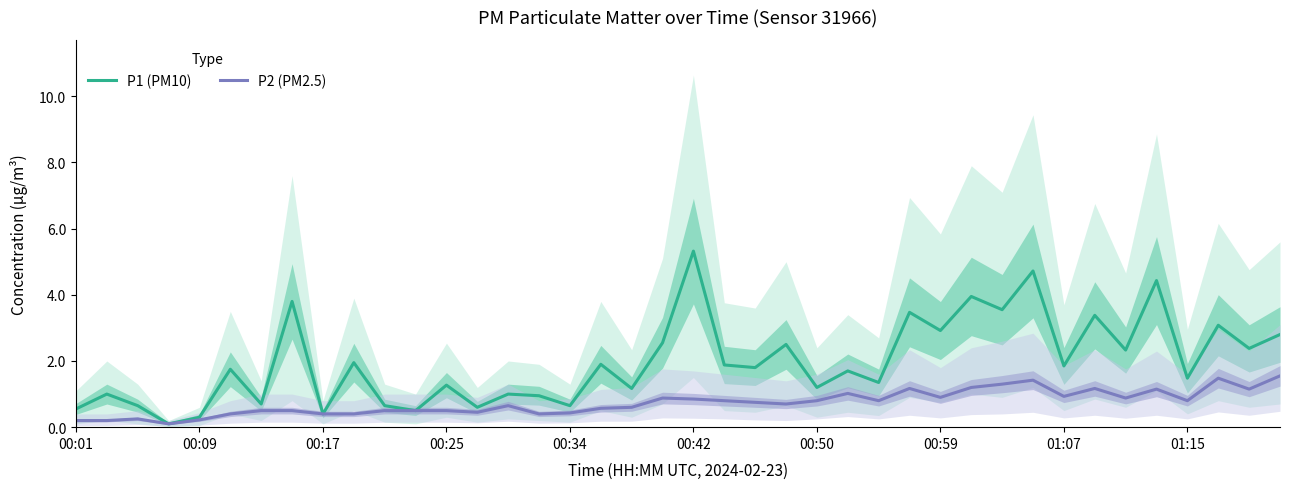

What is the maximum value shown in the chart?

5.3